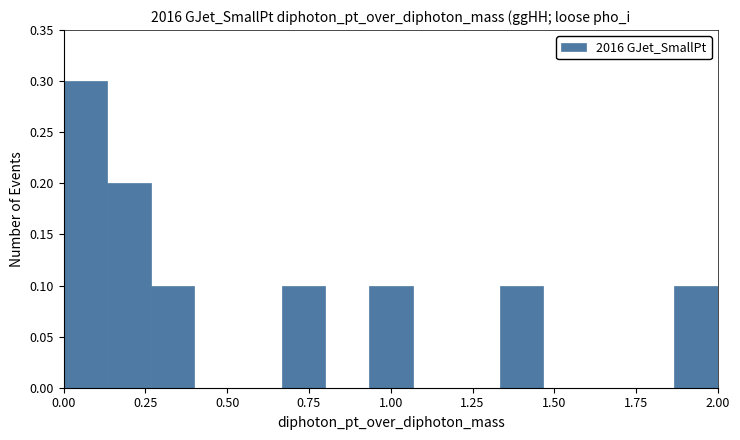

Read against the x-axis, roughly where is the centre of the tallest bar?

0.05